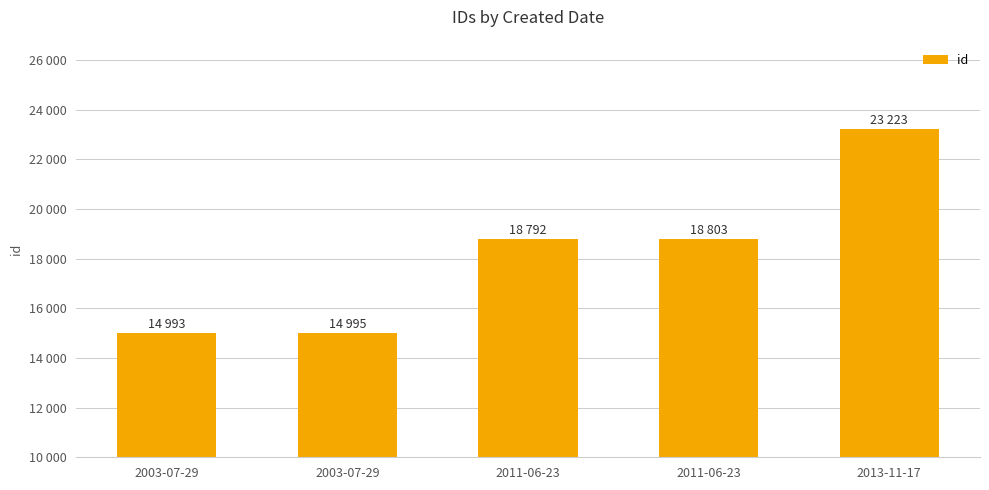

What is the label of the 3rd bar from the left?

2011-06-23